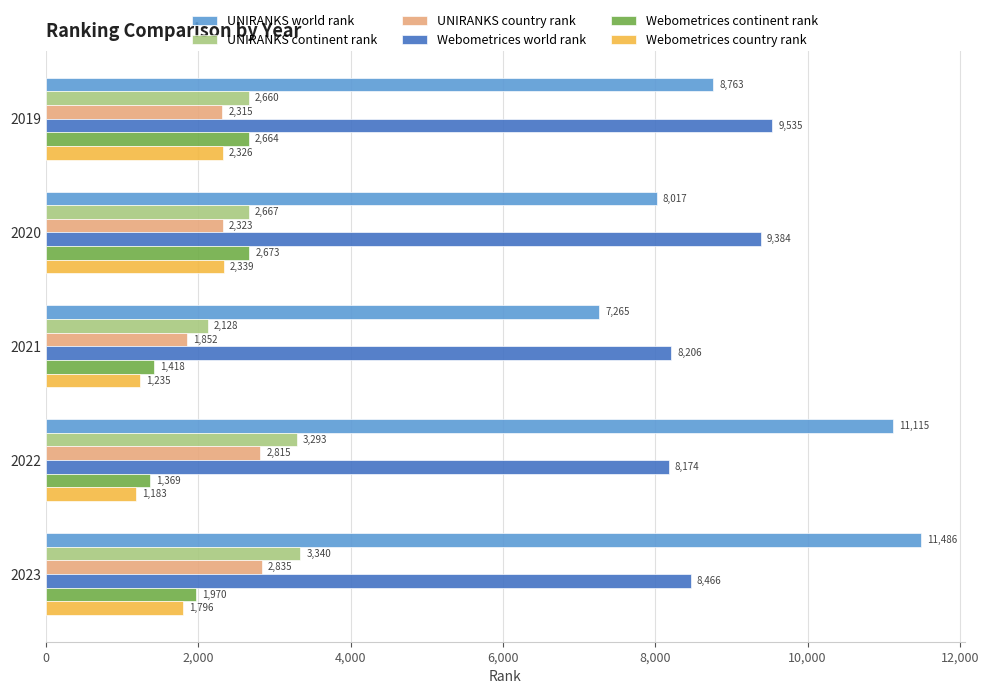

What is the average value of the Webometrices country rank series?

1776